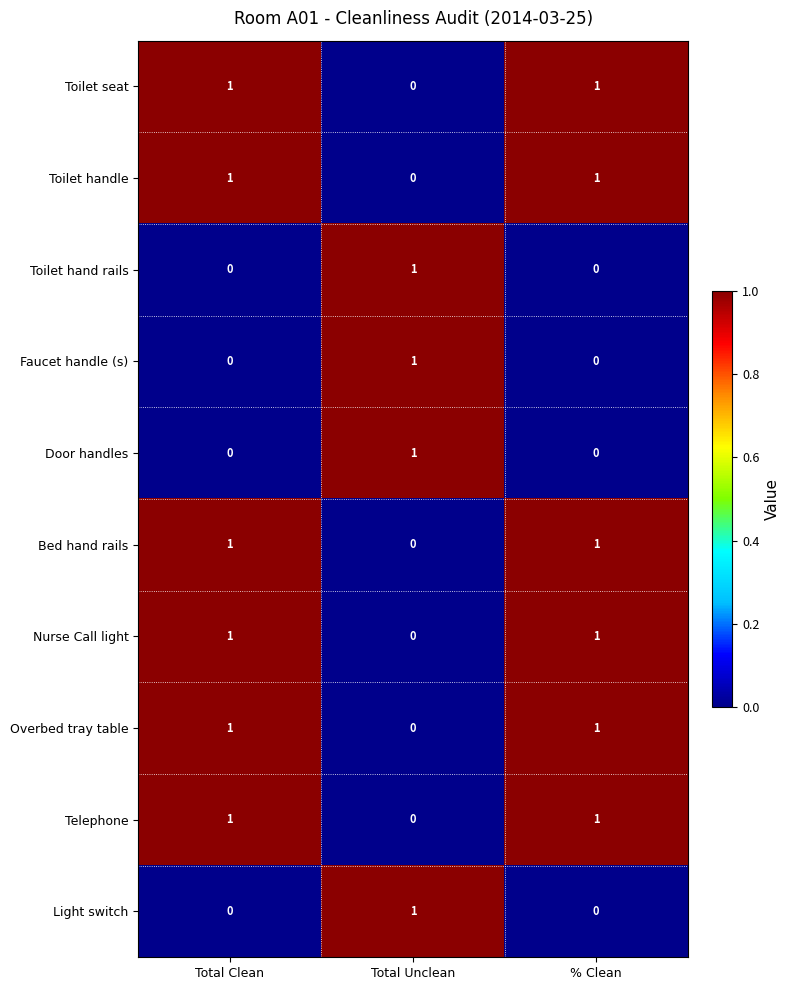

Which category has the highest value in the Faucet handle (s) series?

Total Unclean